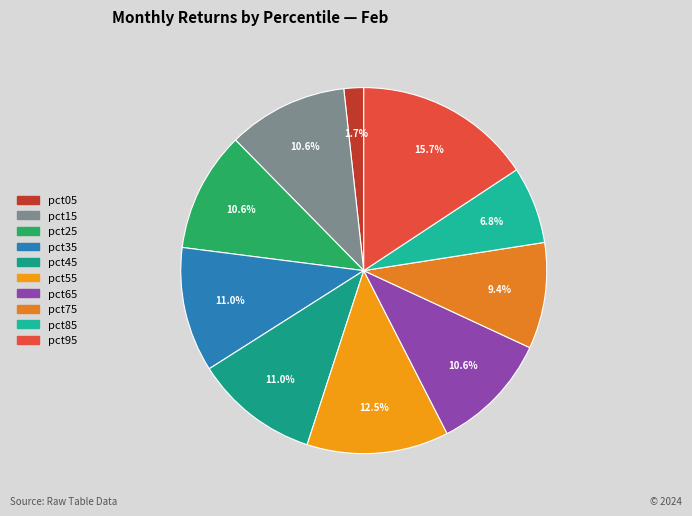

What percentage is the pct65 slice, to the nearest percent?

11%